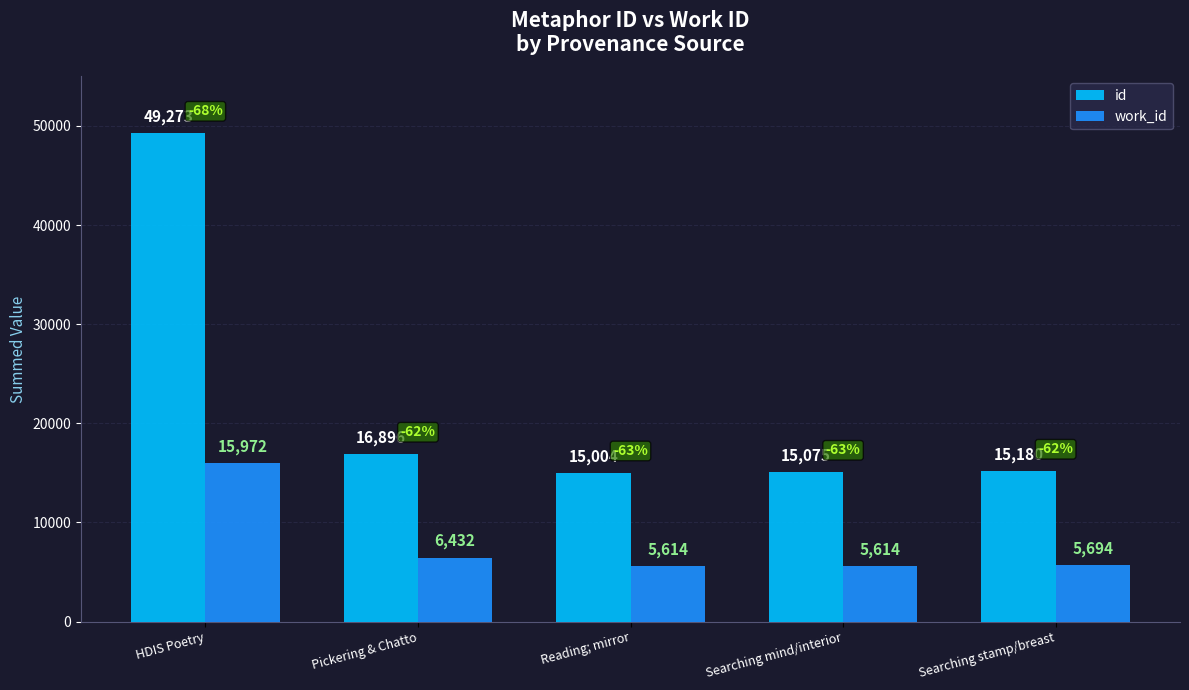

At which label does work_id first exceed 5694?

HDIS Poetry